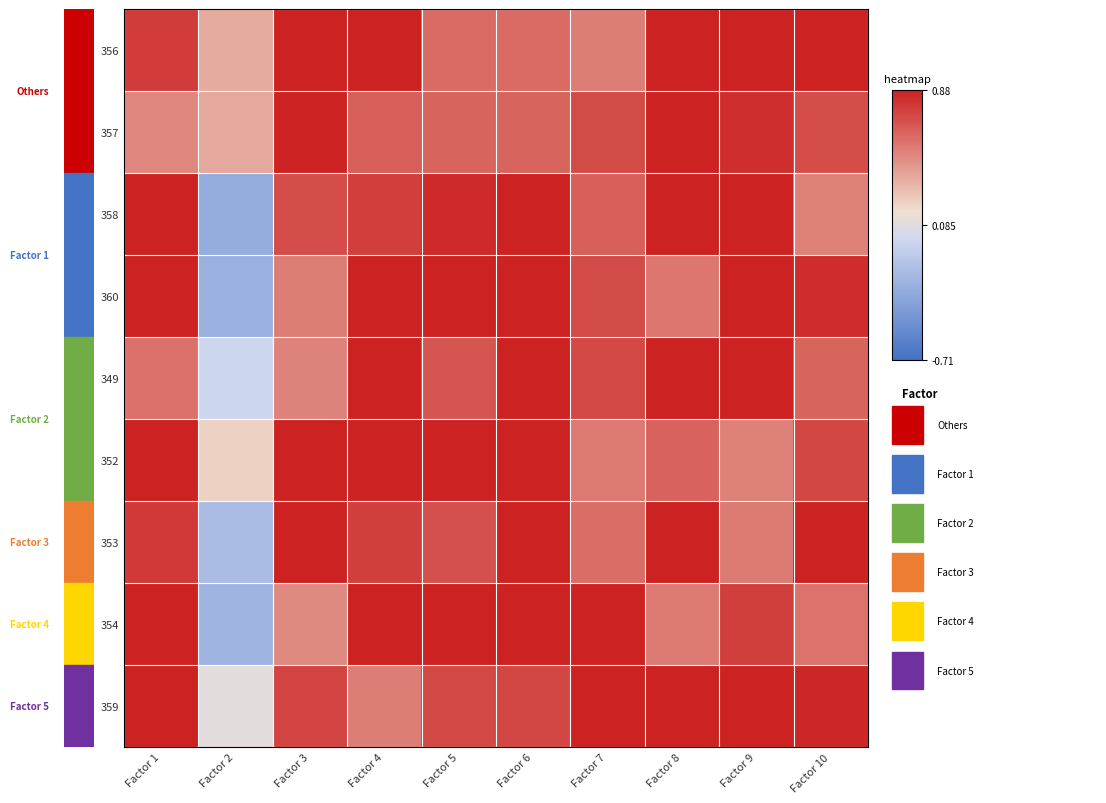

What is the smallest value displayed?

-0.3